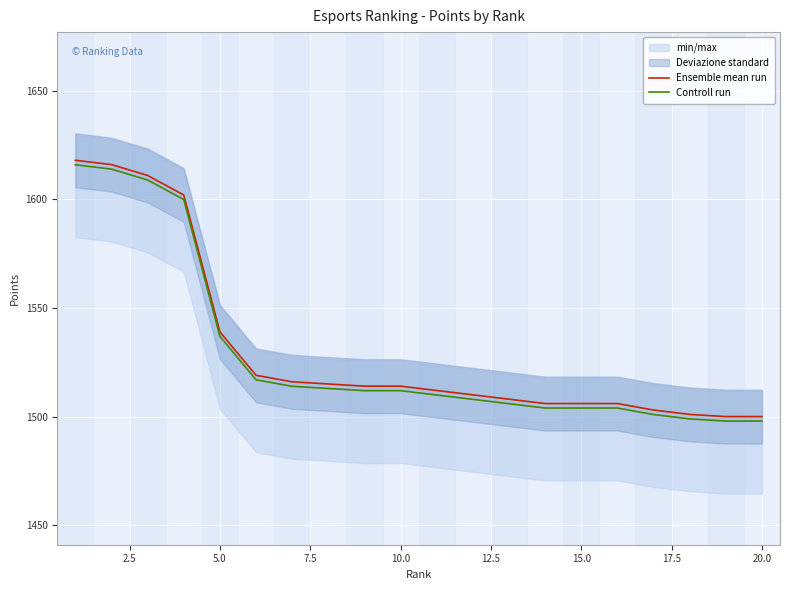

How many lines are shown in the chart?

2